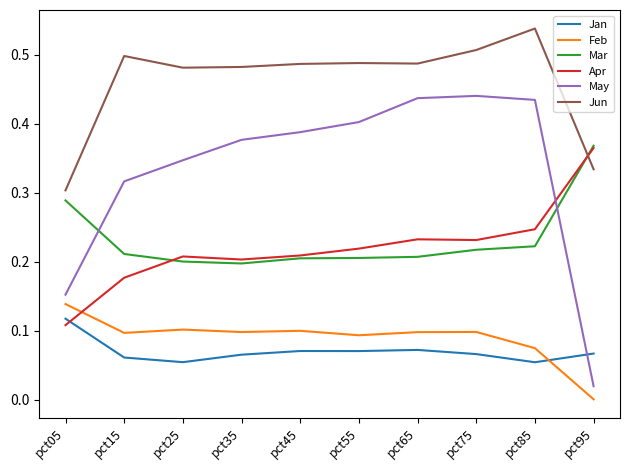

True or false: Jun and Jan cross at least once.

False